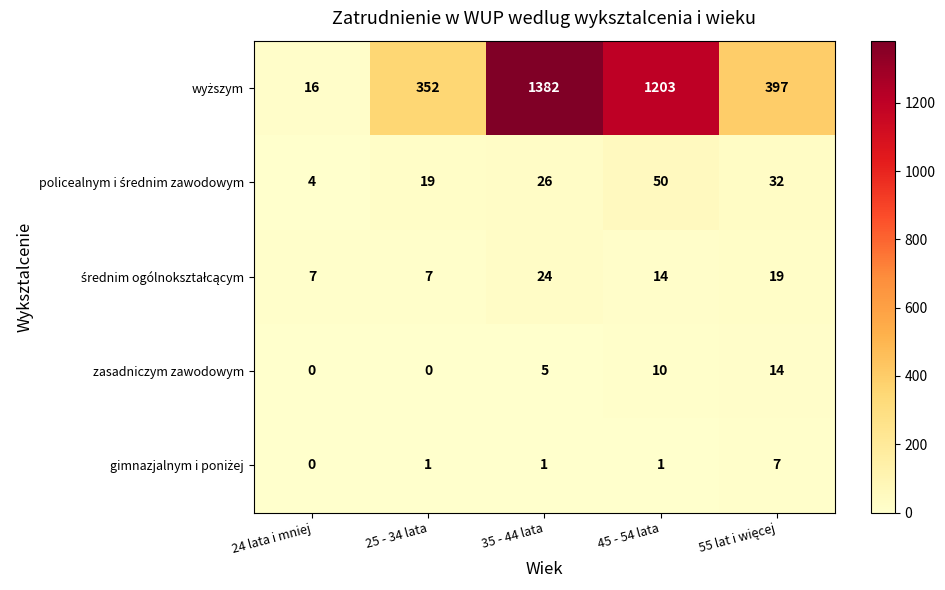

What is the difference between the highest and lowest values at 35 - 44 lata?

1381